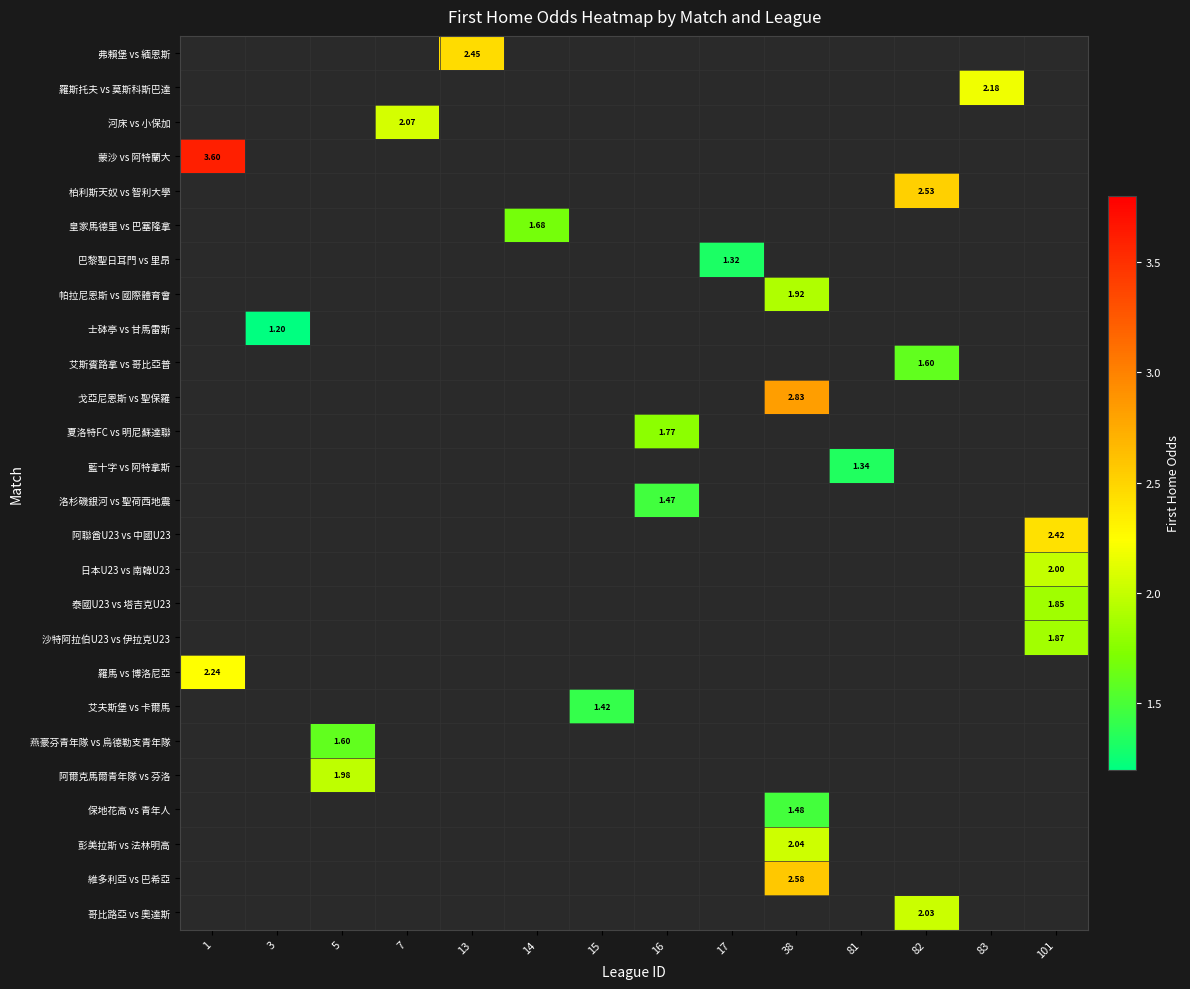

Where does the 夏洛特FC vs 明尼蘇達聯 series first go above 1?

16